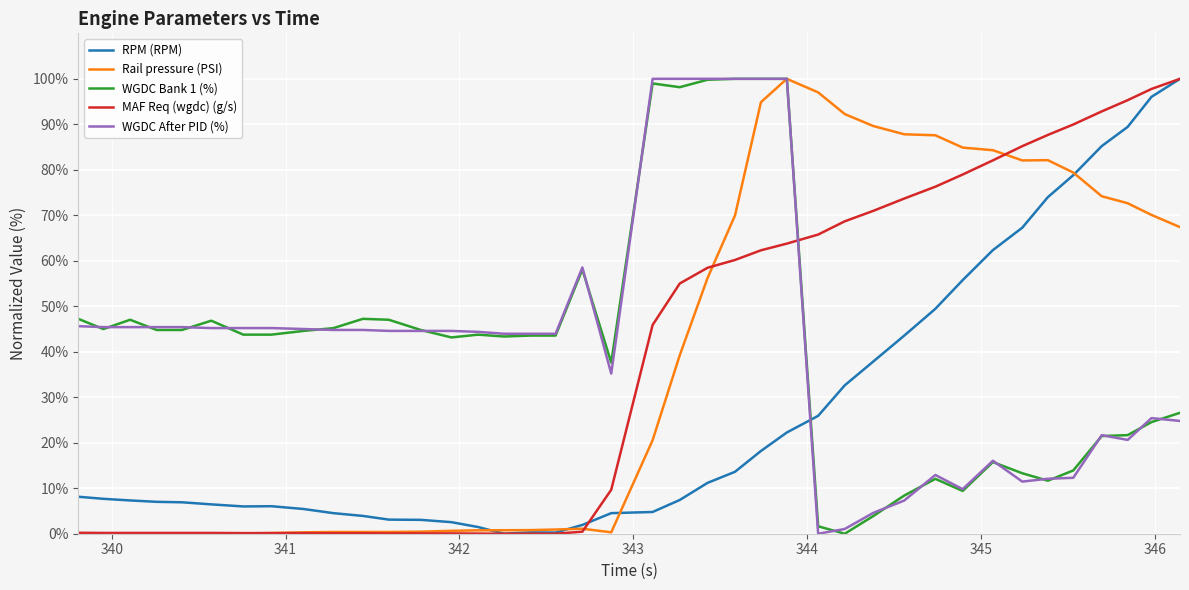

After their last crossing, which series has the higher values: MAF Req (wgdc) (g/s) or WGDC After PID (%)?

MAF Req (wgdc) (g/s)